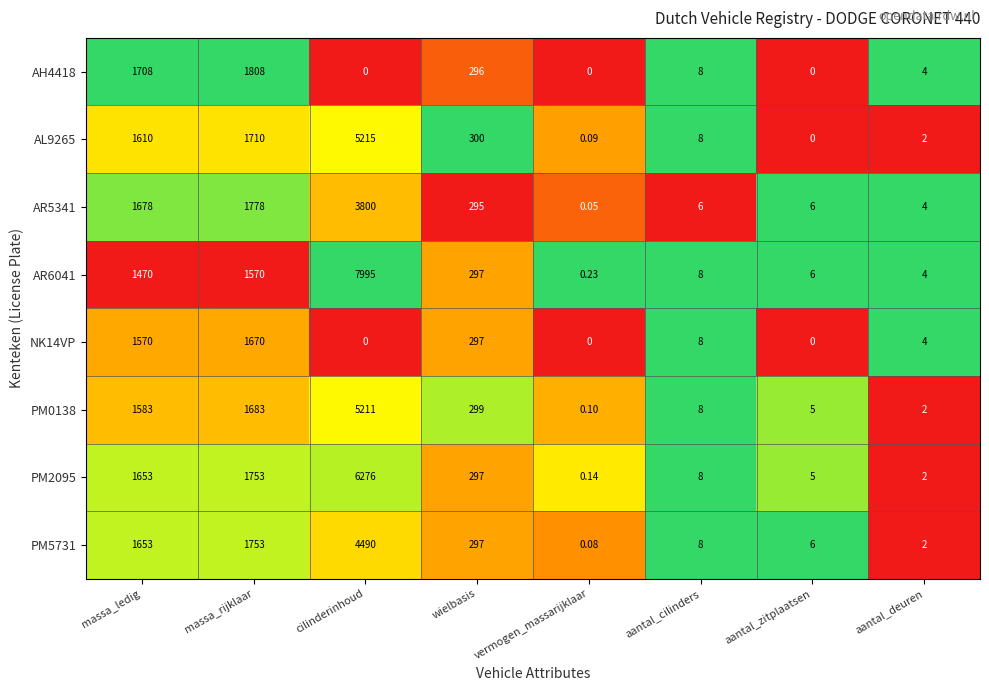

At which category is the sum across all series the highest?

cilinderinhoud